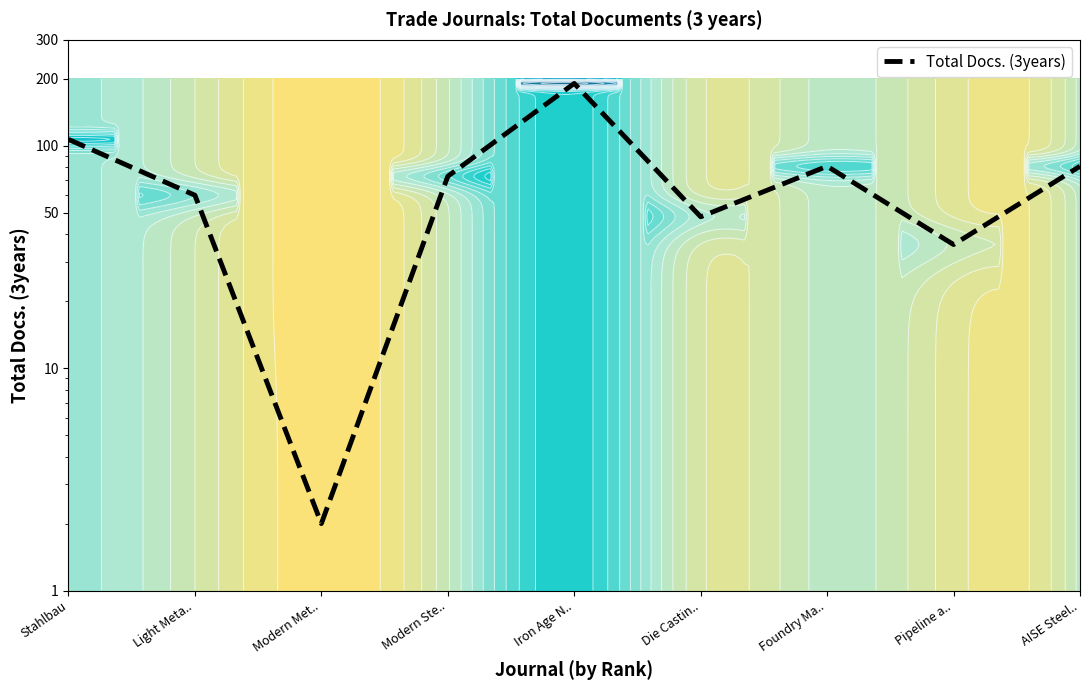

List the labels in order of value, smallest first.

Modern Met.., Pipeline a.., Die Castin.., Light Meta.., Modern Ste.., Foundry Ma.., AISE Steel.., Stahlbau, Iron Age N..